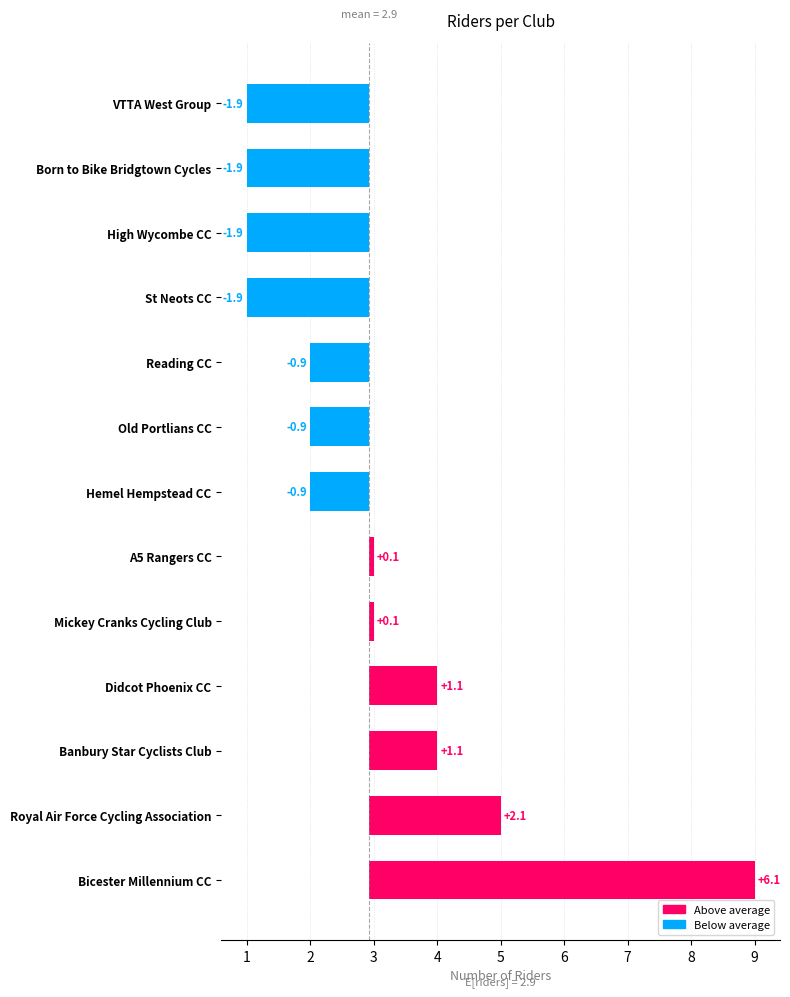

What is the change in value from Hemel Hempstead CC to VTTA West Group?

-1.0